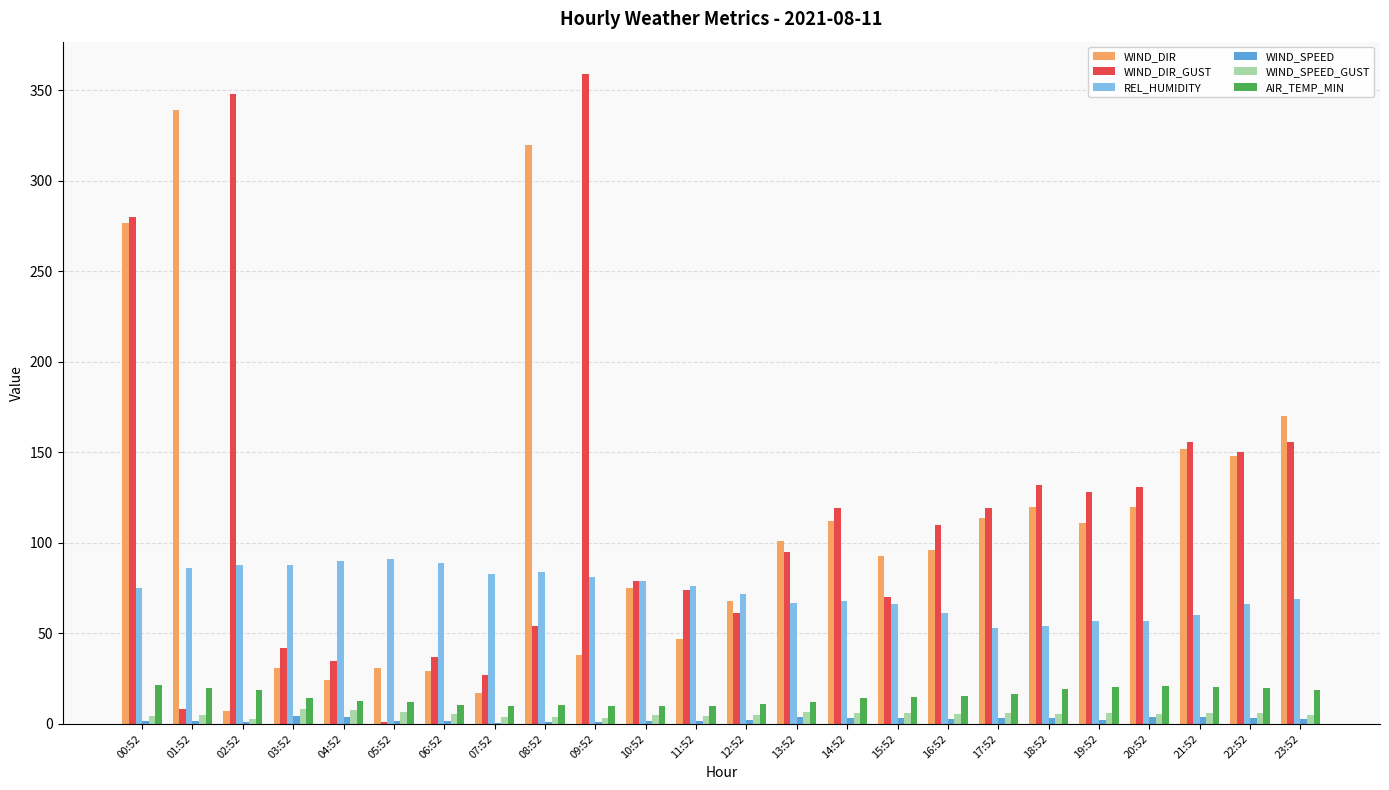

What is the approximate value of WIND_DIR_GUST at 05:52?

1.0